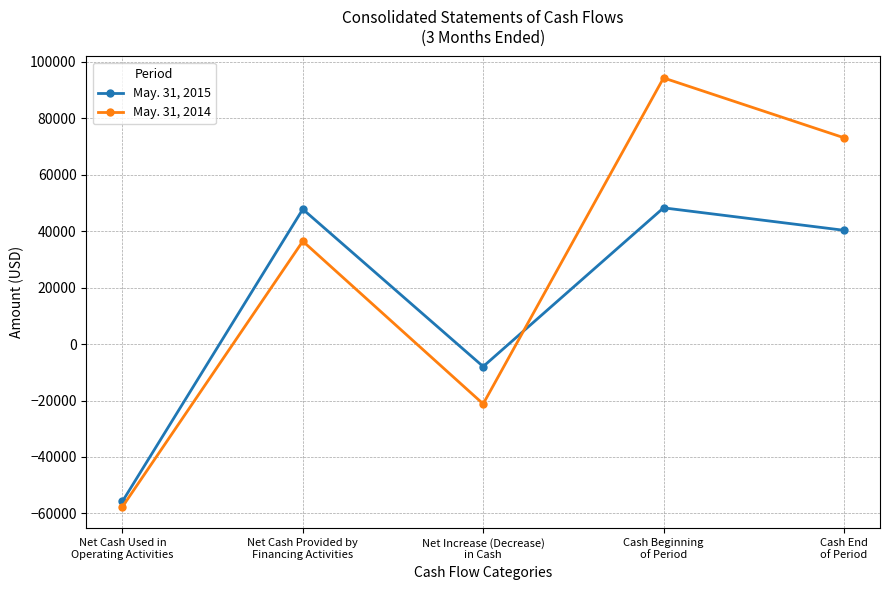

True or false: May. 31, 2015 has more than 0 interior local peaks.

True